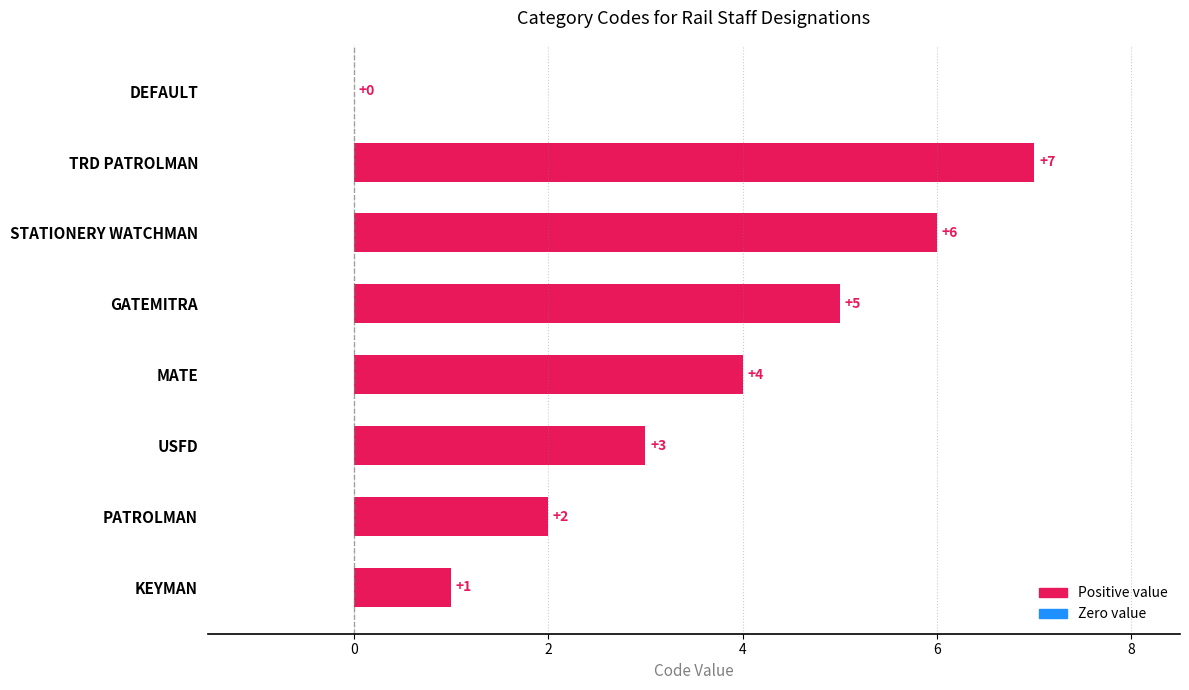

Reading top to bottom, what are all the values shown in this chart?

DEFAULT=0	TRD PATROLMAN=7	STATIONERY WATCHMAN=6	GATEMITRA=5	MATE=4	USFD=3	PATROLMAN=2	KEYMAN=1